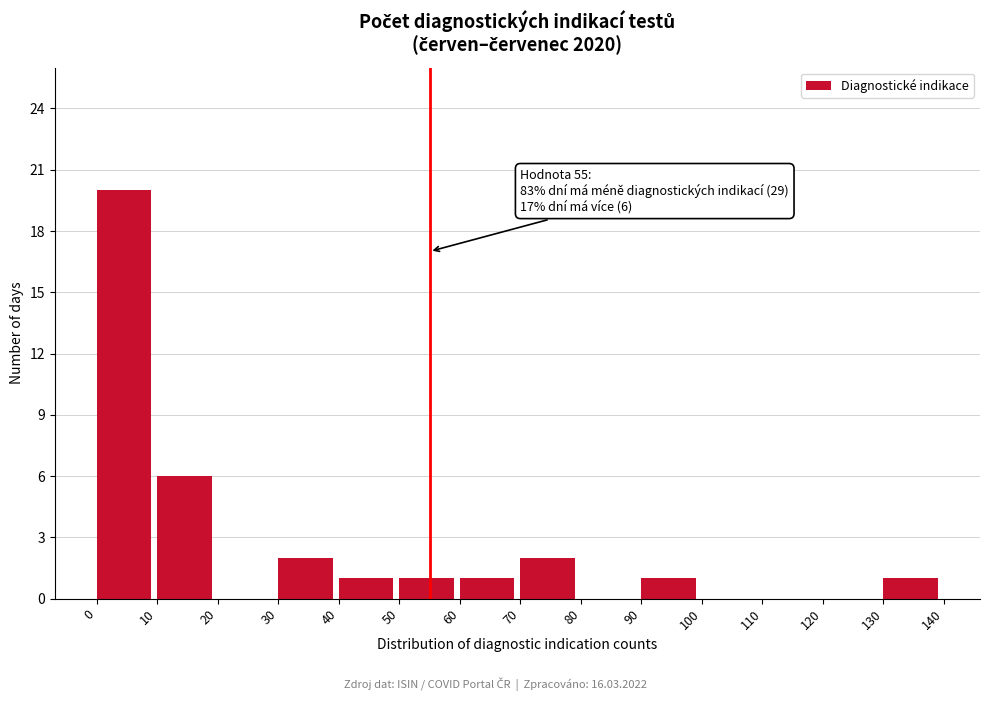

Over which range of the x-axis is the bar tallest?

0 to 10